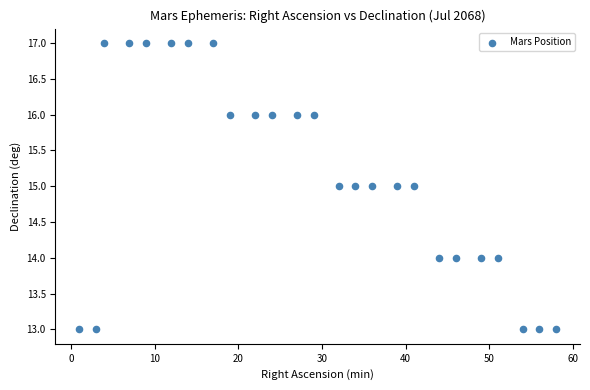

What is the range of X values (max minus min)?

57